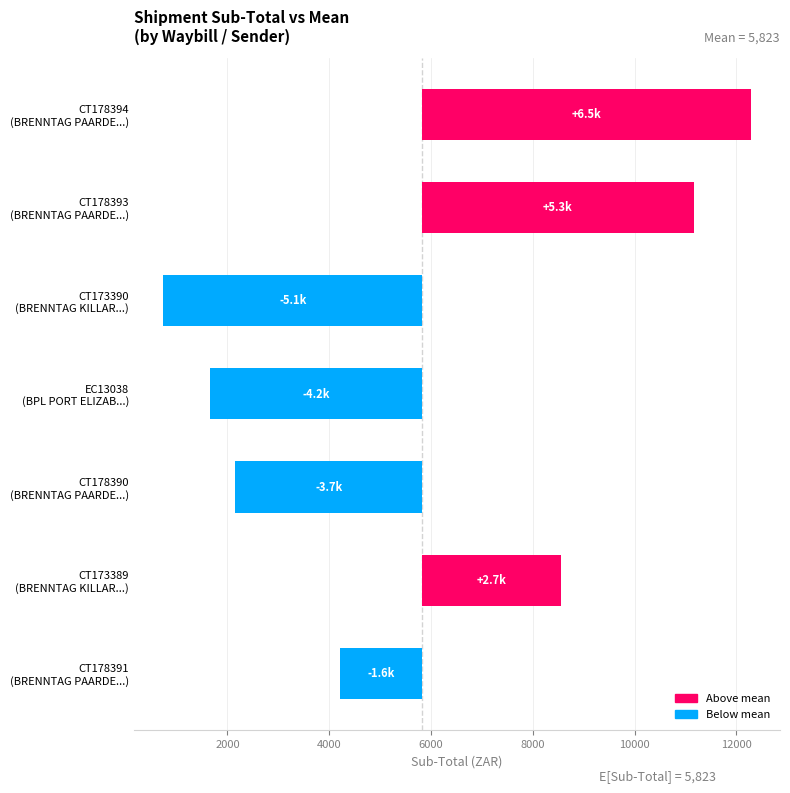

How many values are below -1606?

4